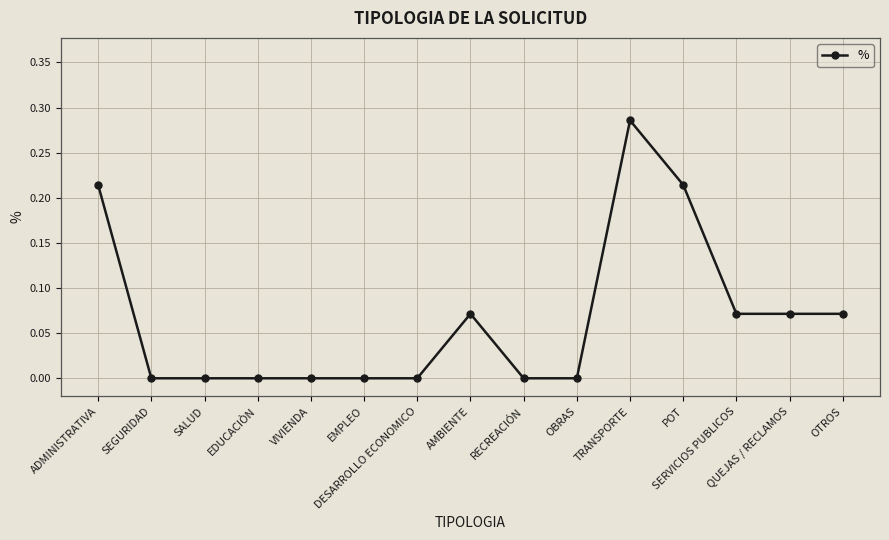

How many lines are shown in the chart?

1